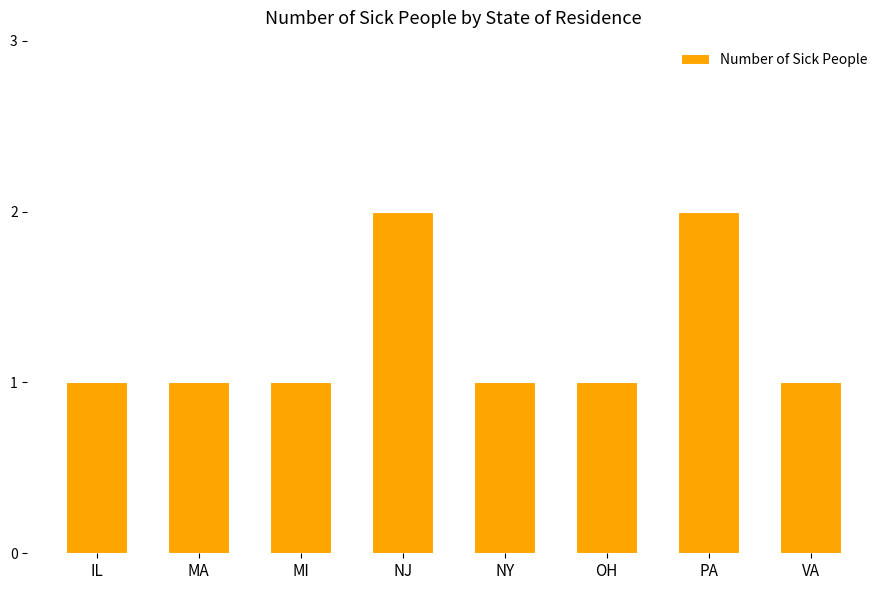

Is it true that the value at OH is 0?

False